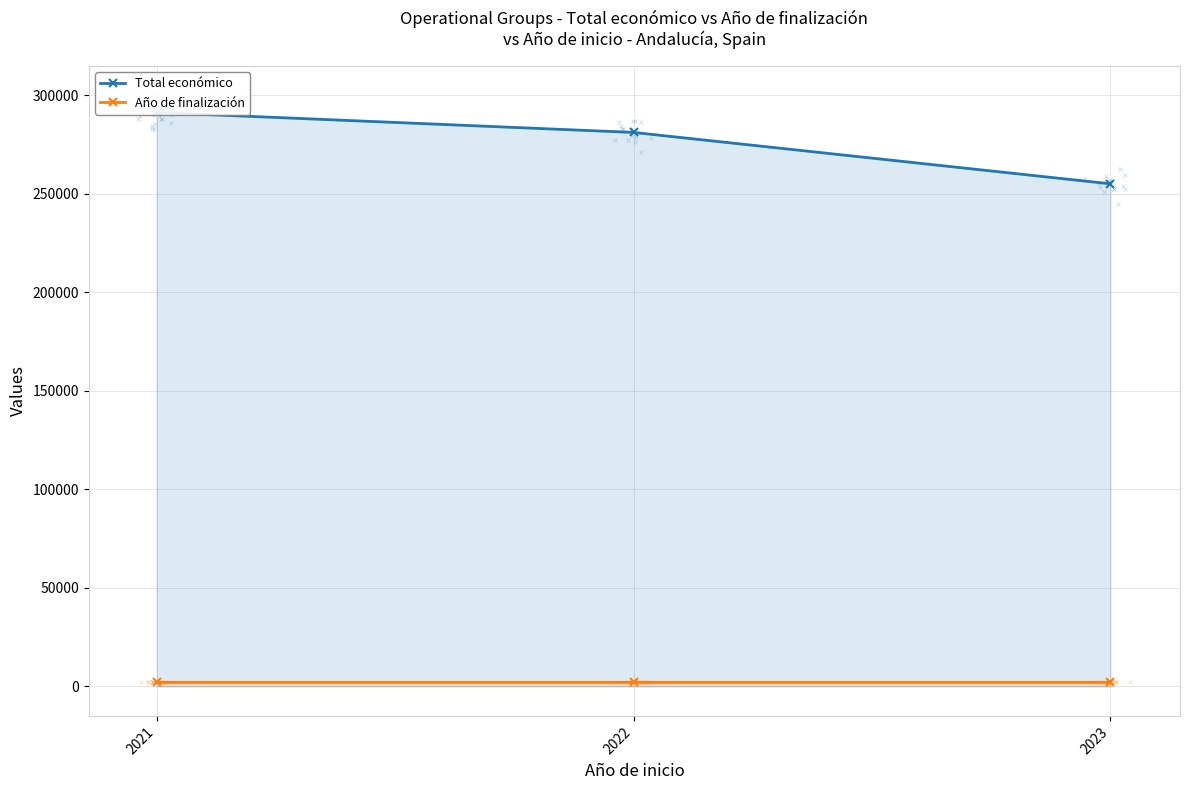

Is the value of Año de finalización at 2022 greater than the value of Total económico at 2021?

No